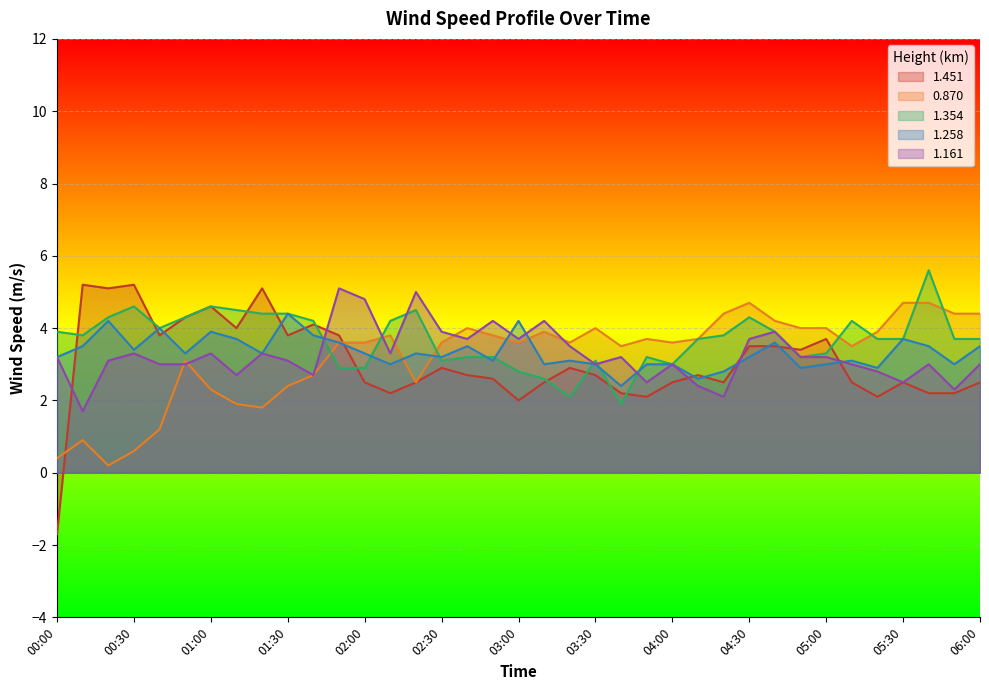

What is the label of the 6th point from the left?

00:50